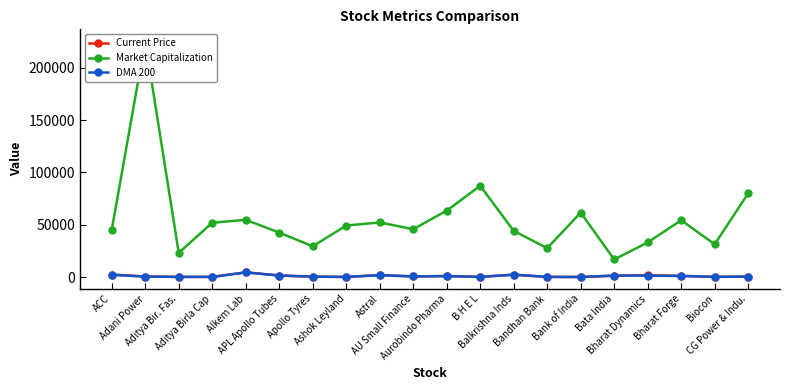

Where does the DMA 200 series first go above 667?

ACC